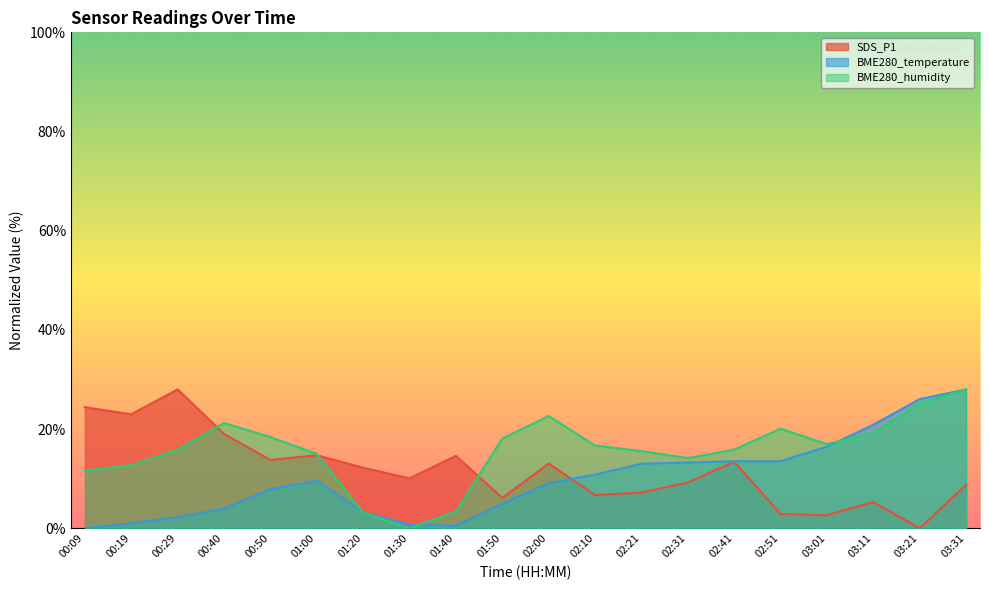

Is it true that BME280_temperature equals 16.5 at 03:01?

True